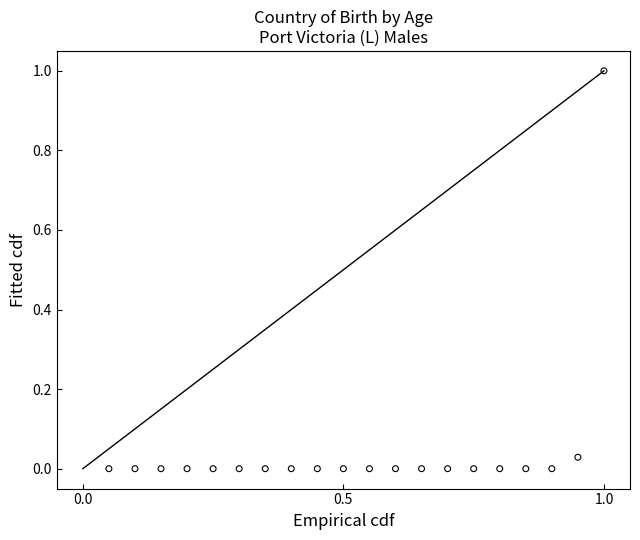

What is the range of Y values (max minus min)?

1.0